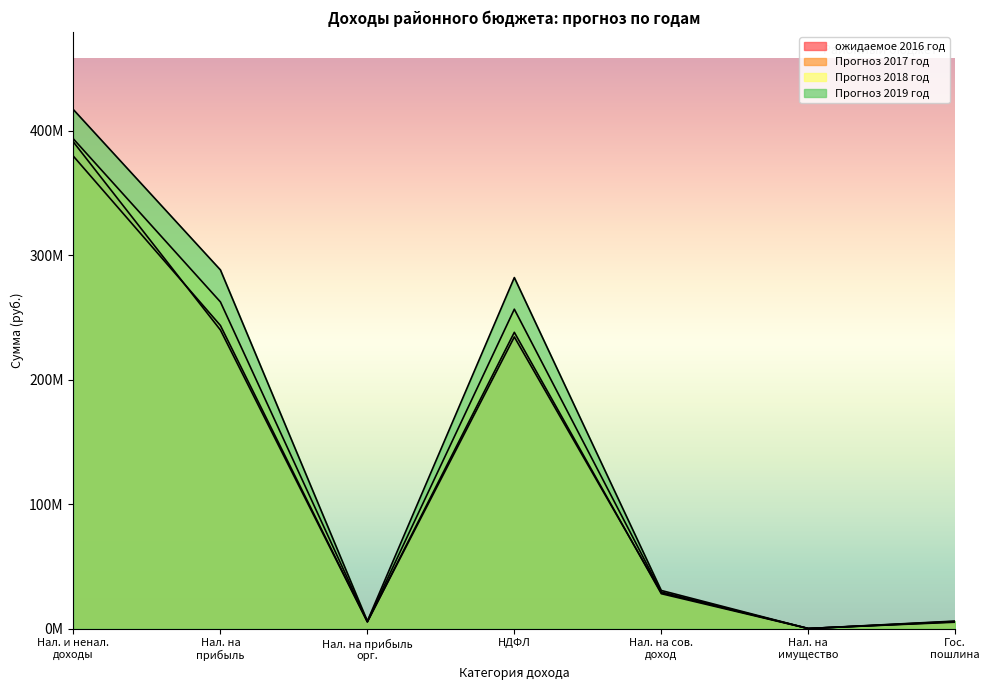

What is the sum of all Прогноз 2019 год values?

1030662533.0